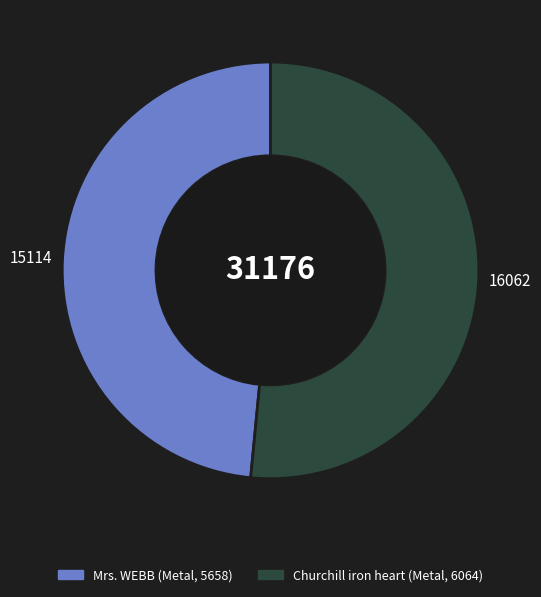

Between Churchill iron heart (Metal, 6064) and Mrs. WEBB (Metal, 5658), which is larger?

Churchill iron heart (Metal, 6064)